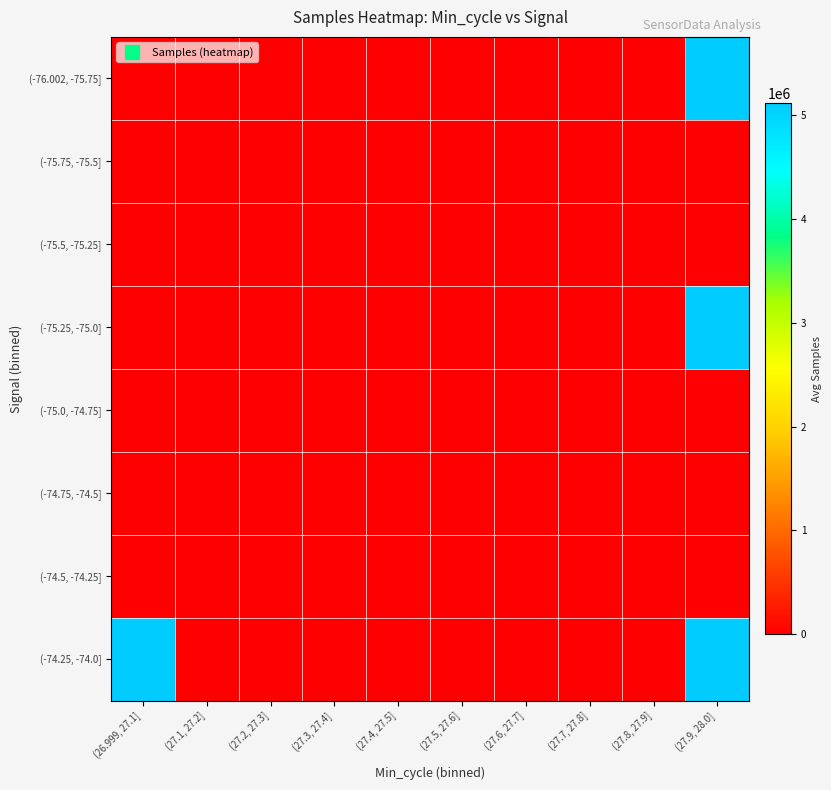

How many series are shown in this chart?

8